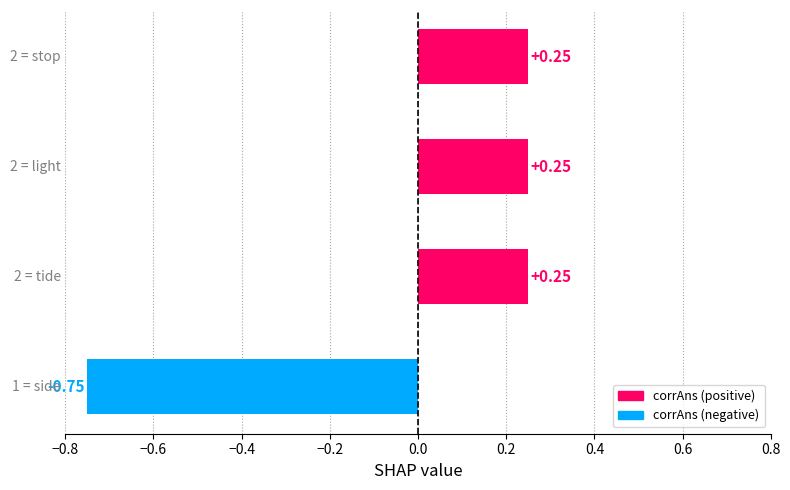

How many data points are less than 0?

1